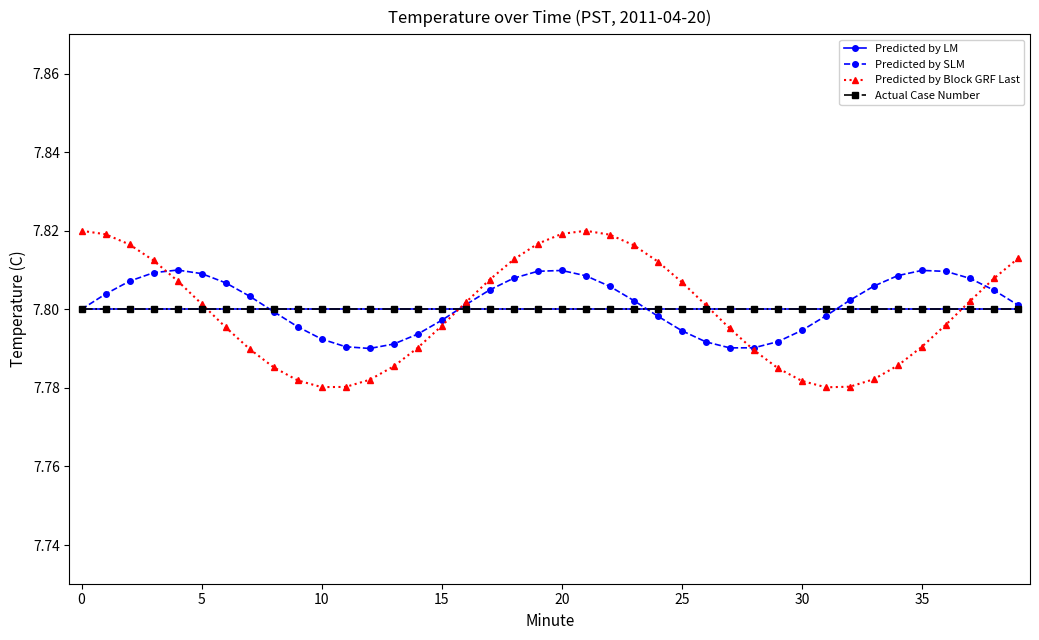

True or false: Predicted by LM has more than 0 interior local peaks.

False